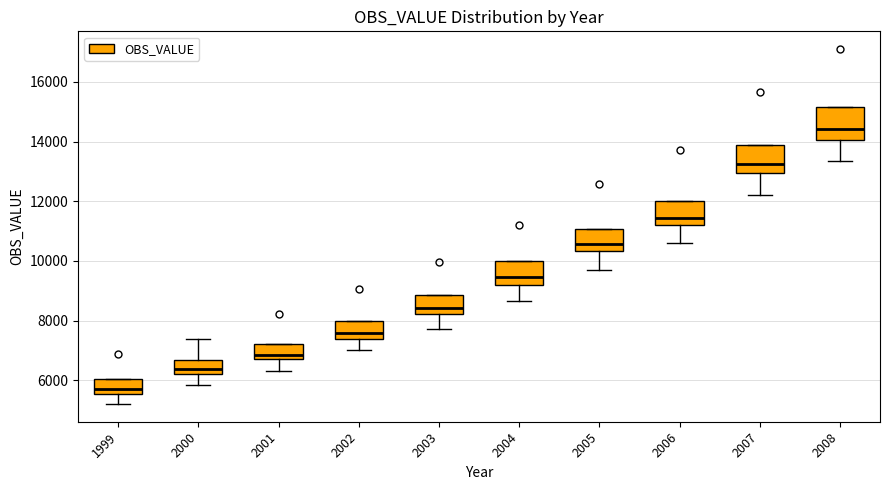

Where is the lower edge of the box at x = 2003 on the y-axis? The values are not printed on the chart, so give them approximately, as read against the axis.

8200